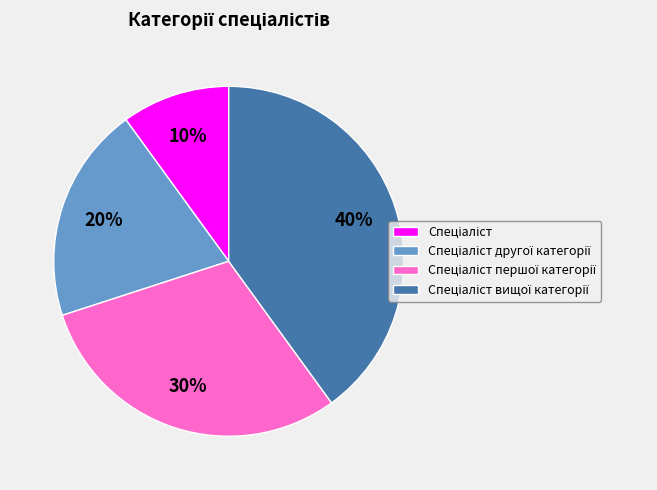

Is there any slice that represents more than half of the pie?

No